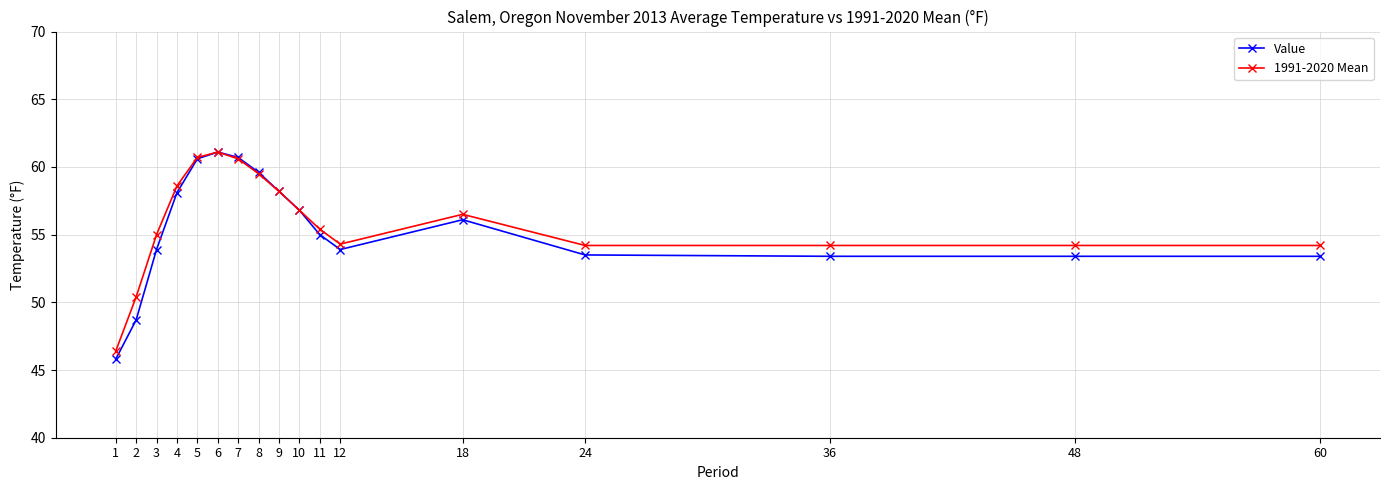

Rank the series by their average value, from lowest to highest.

Value, 1991-2020 Mean